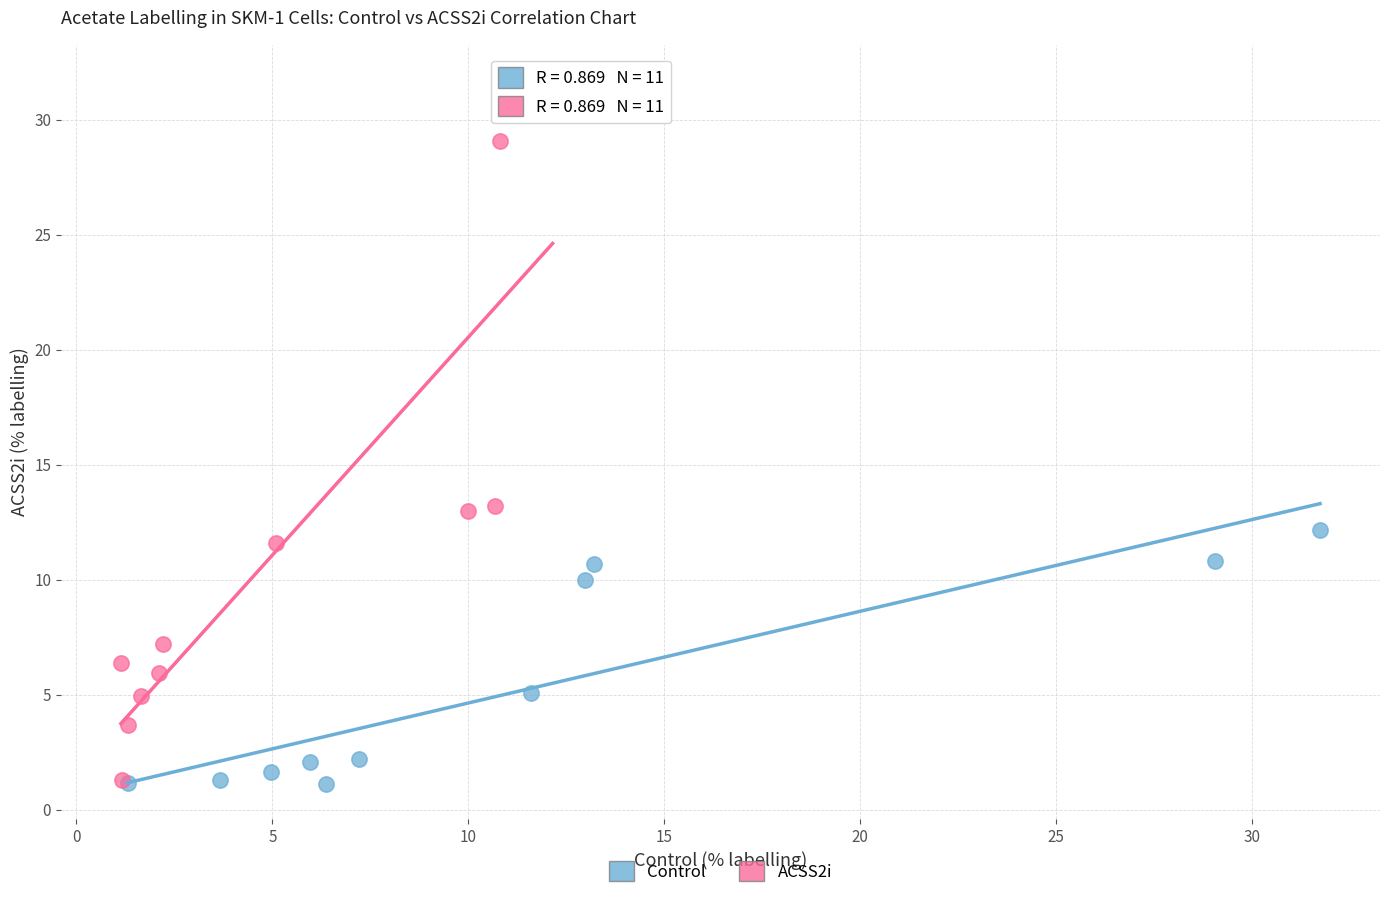

Which series has the widest spread of Y values?

ACSS2i